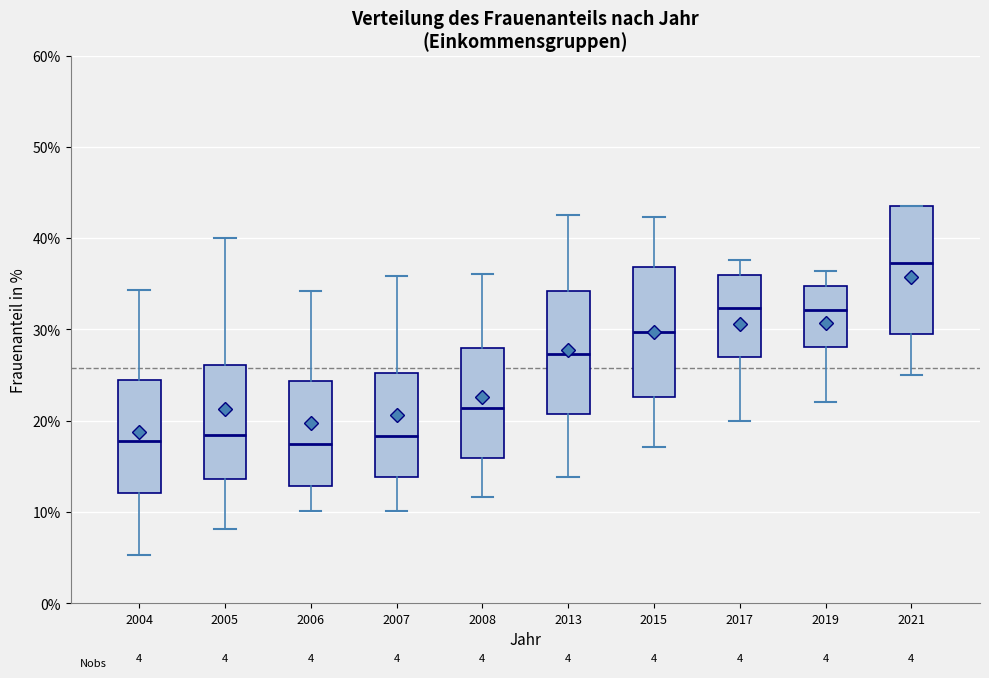

Which box's median line is the highest?

2021